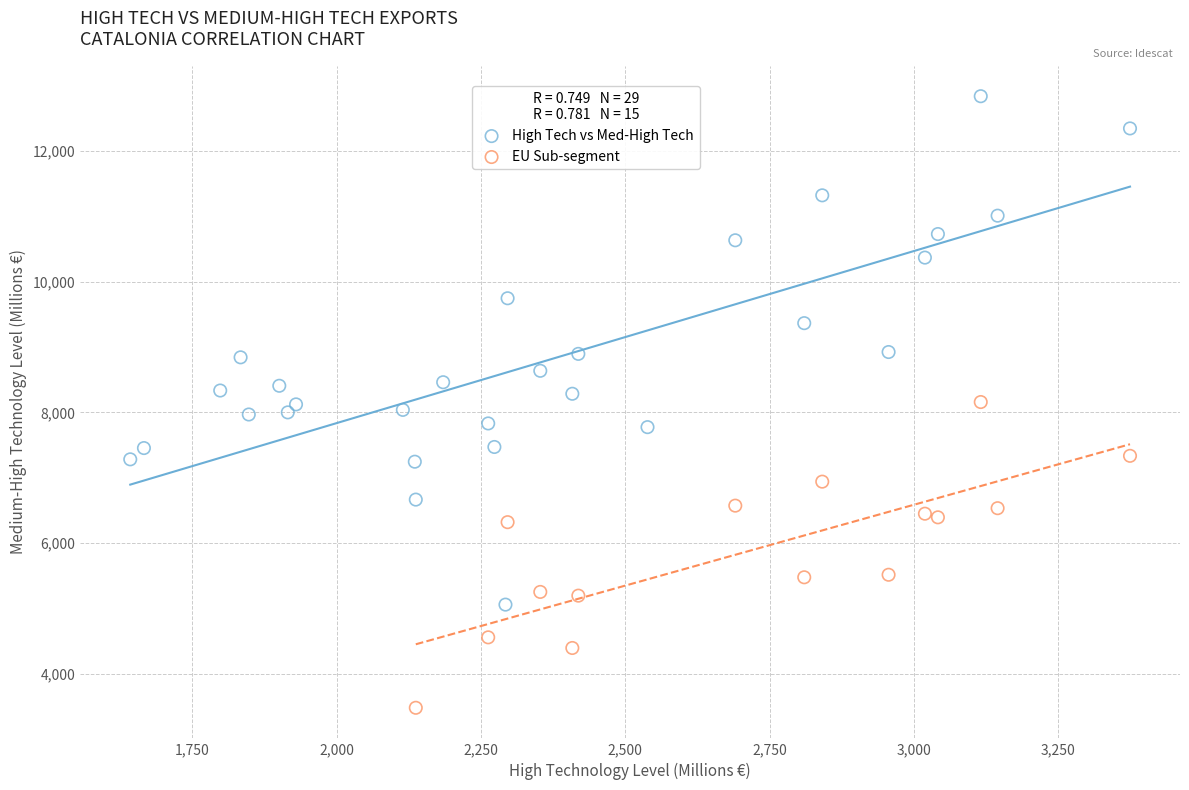

Which series reaches the maximum Y coordinate?

High Tech vs Med-High Tech